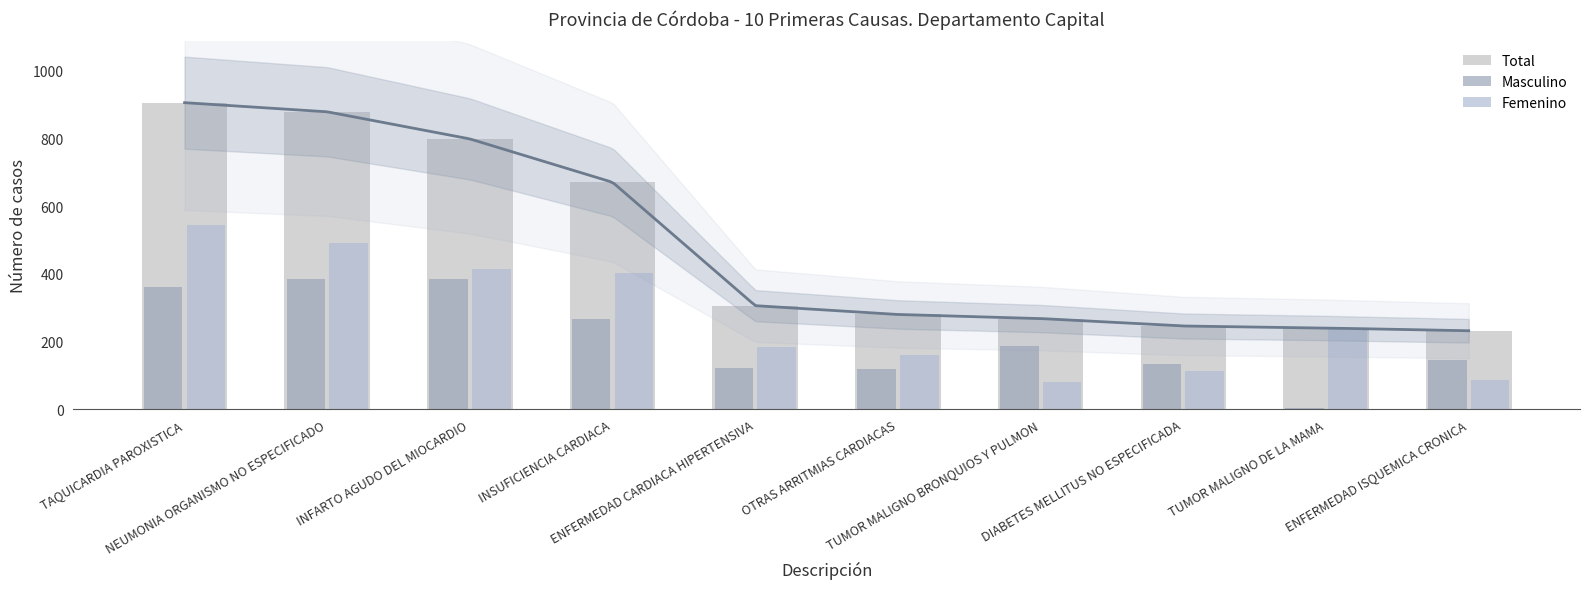

What is the maximum value for Femenino?

545